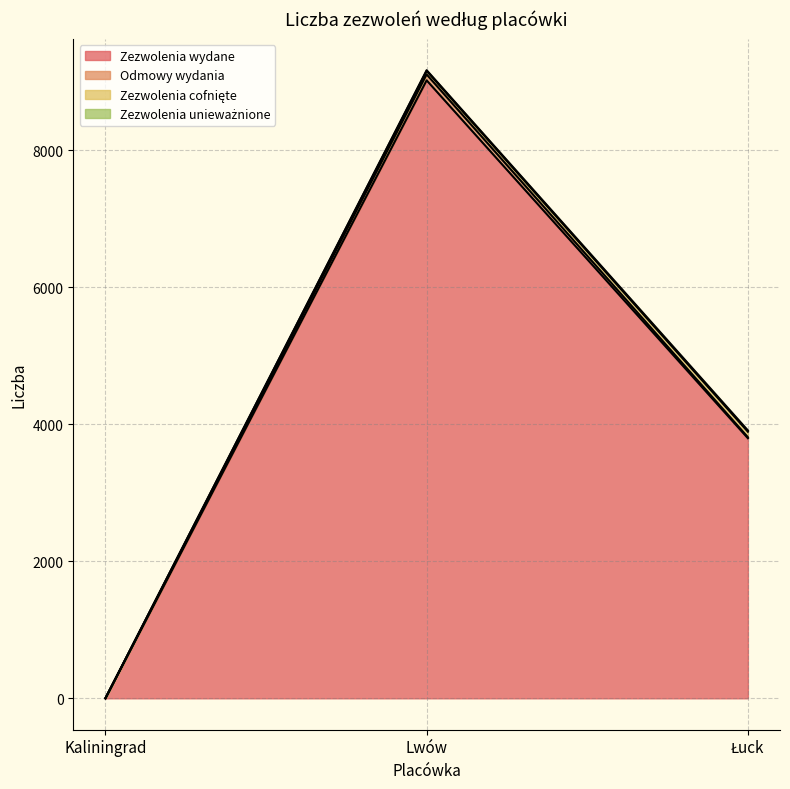

The value of Zezwolenia cofnięte at Łuck is 80. True or false?

True